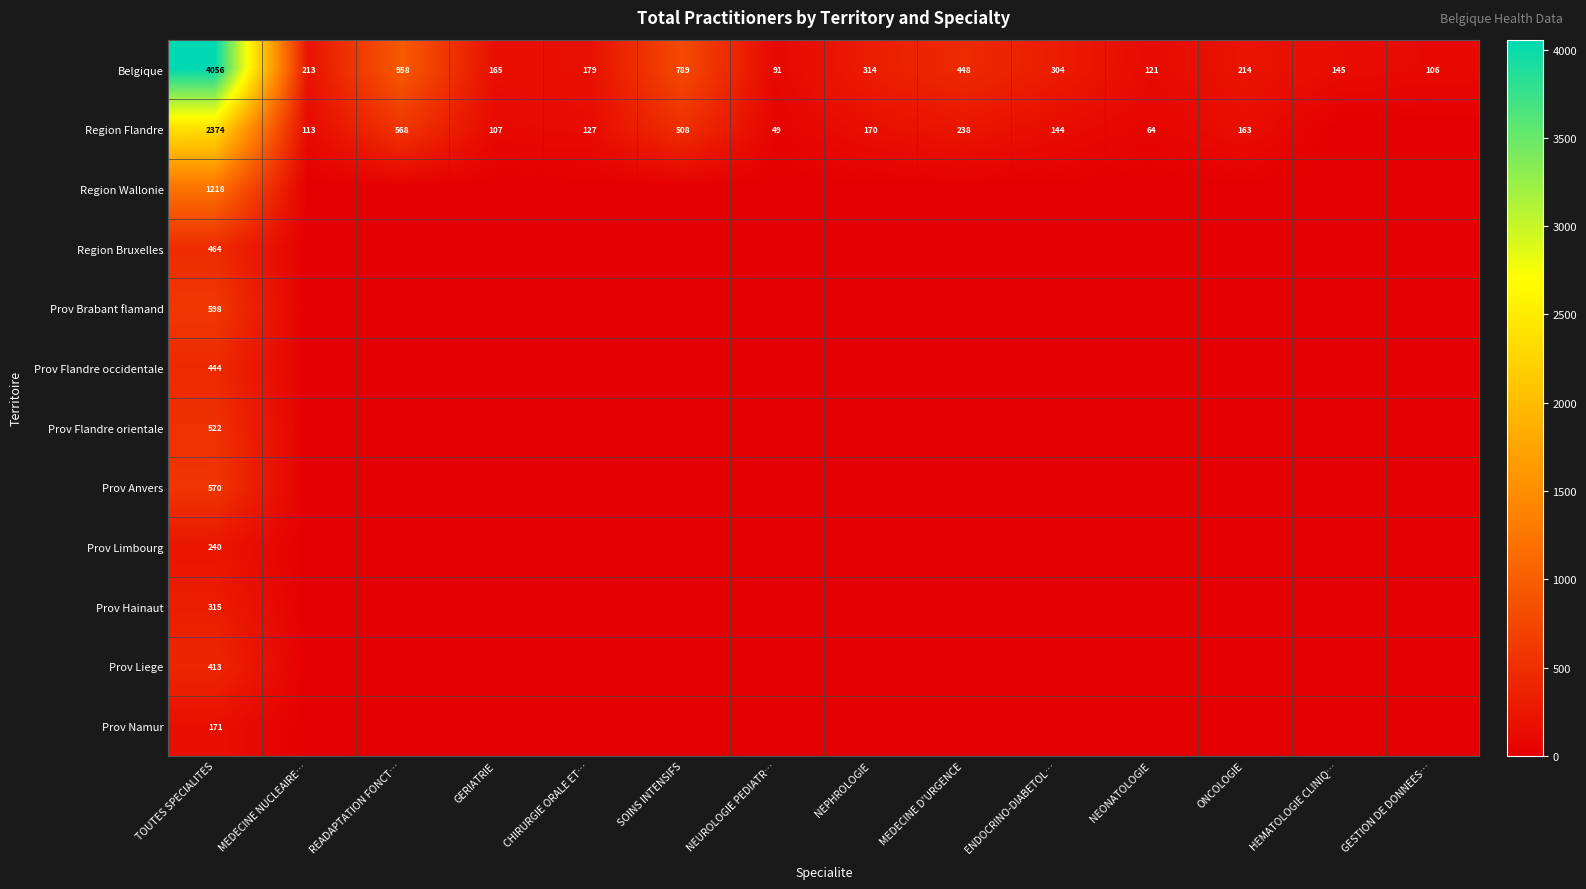

Between SOINS INTENSIFS and ONCOLOGIE, which is larger?

SOINS INTENSIFS